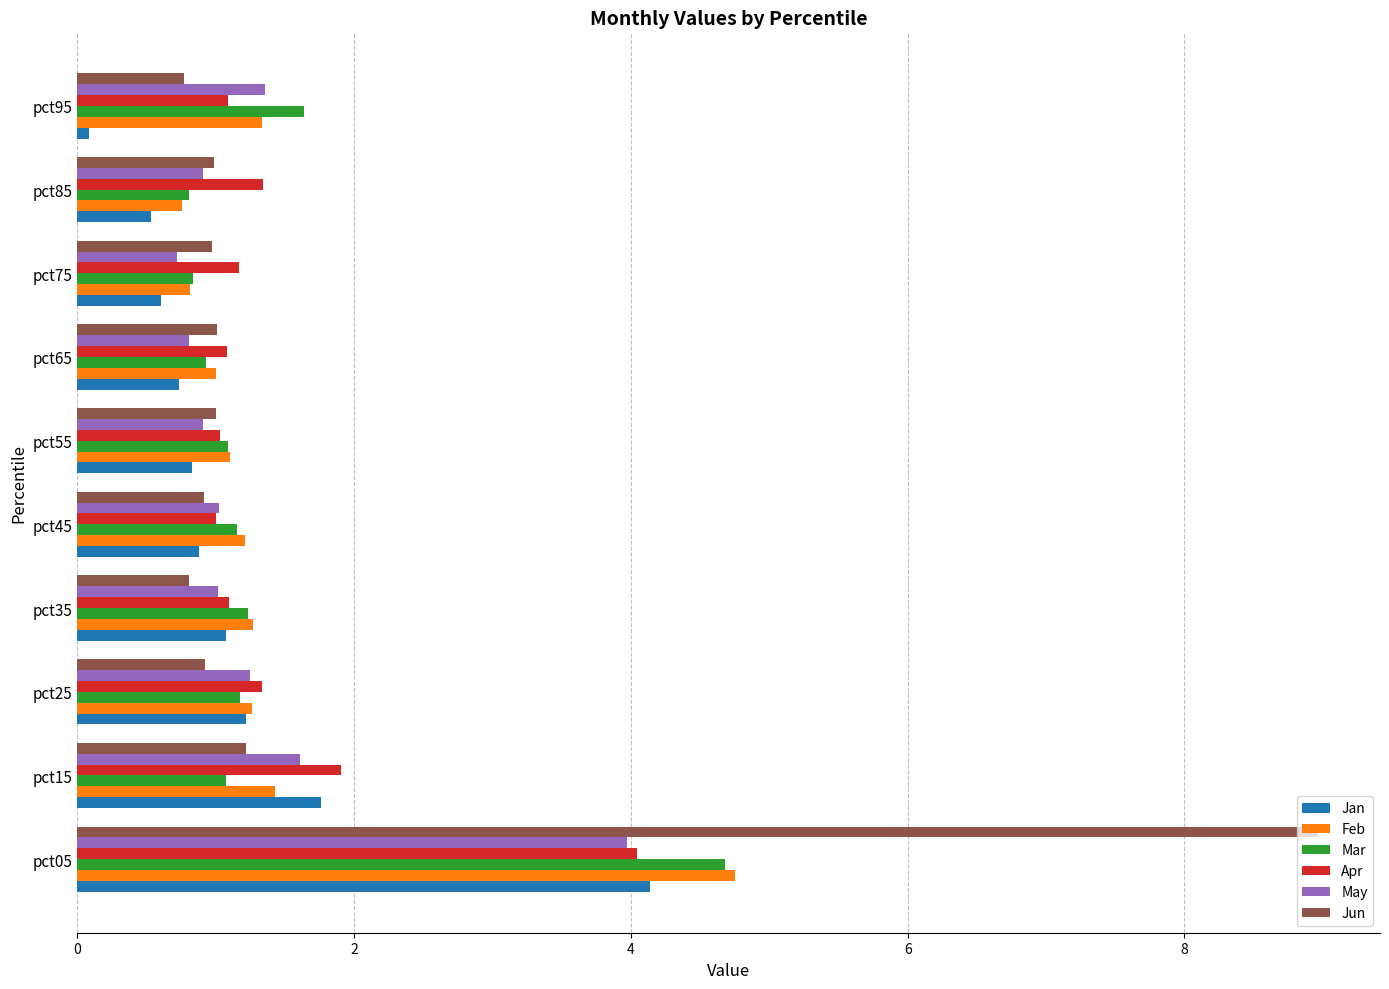

What value does the Jun series have at pct85?

1.0